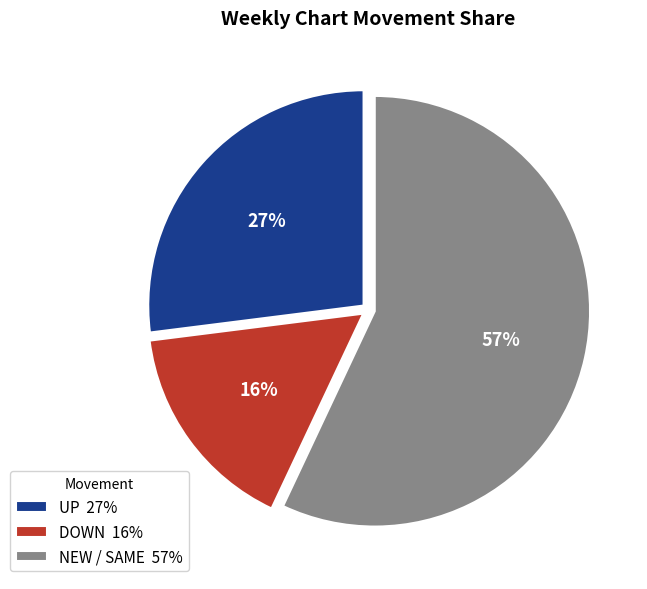

Is there any slice that represents more than half of the pie?

Yes